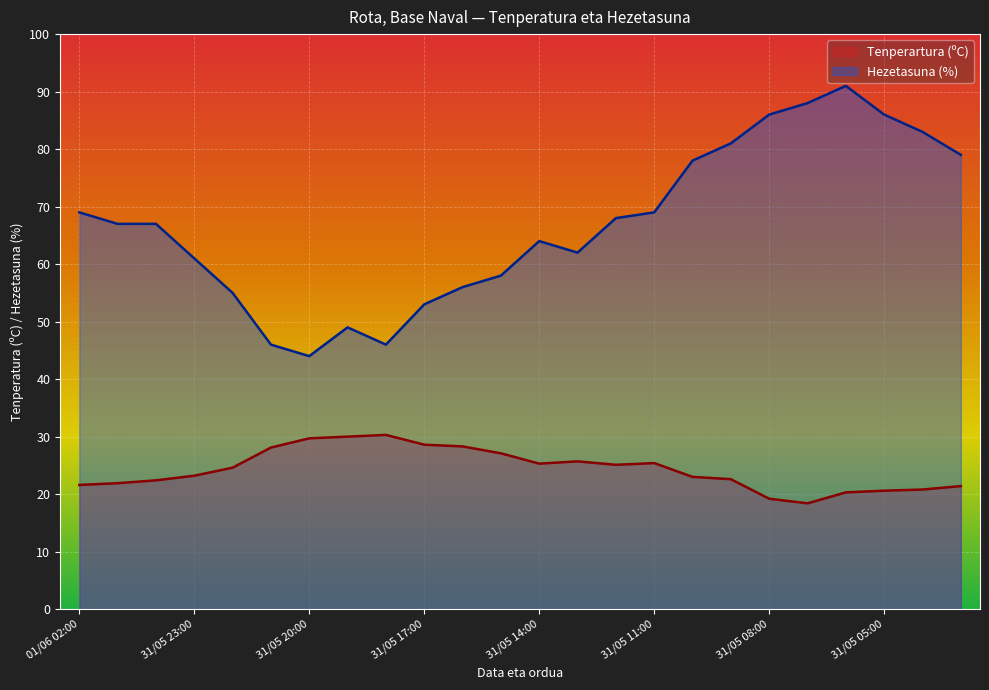

What is the sum of the Hezetasuna (%) values at 31/05 13:00 and 31/05 05:00?

148.0